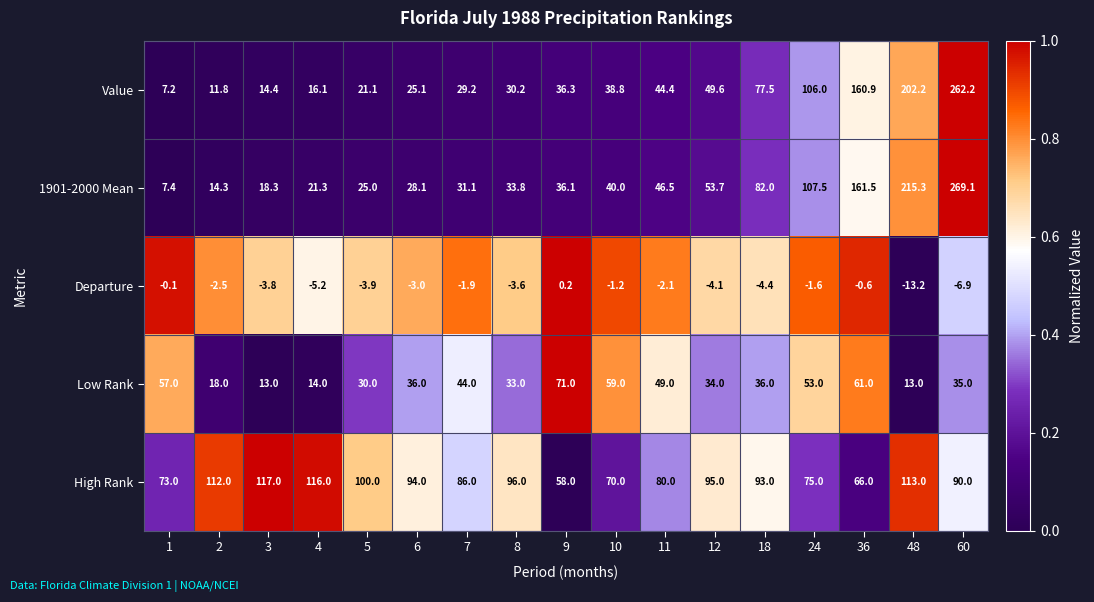

What is the total value across all series at 2?

153.6